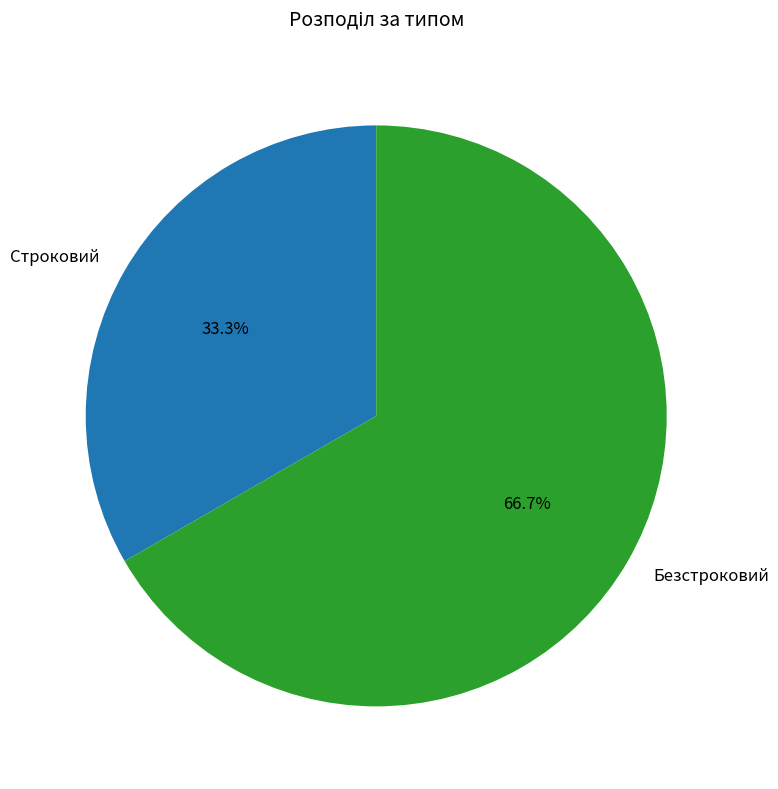

What is the ratio of the value at Строковий to the value at Безстроковий?

0.5